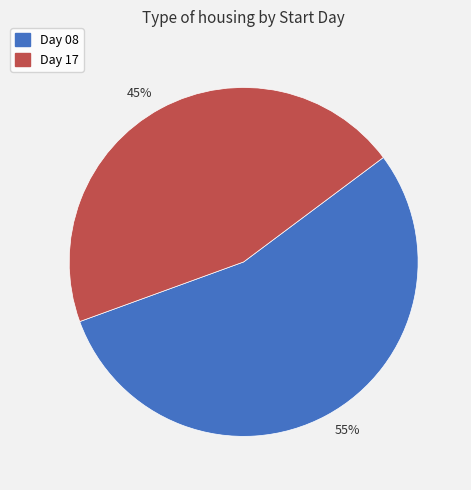

Does any single category account for the majority?

Yes